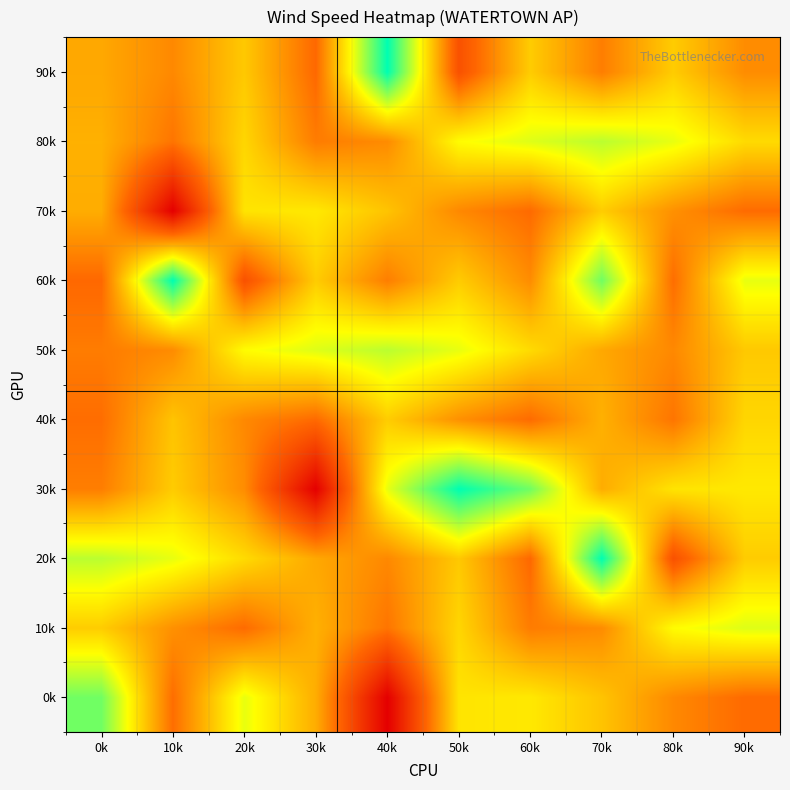

At which category is the sum across all series the highest?

70k